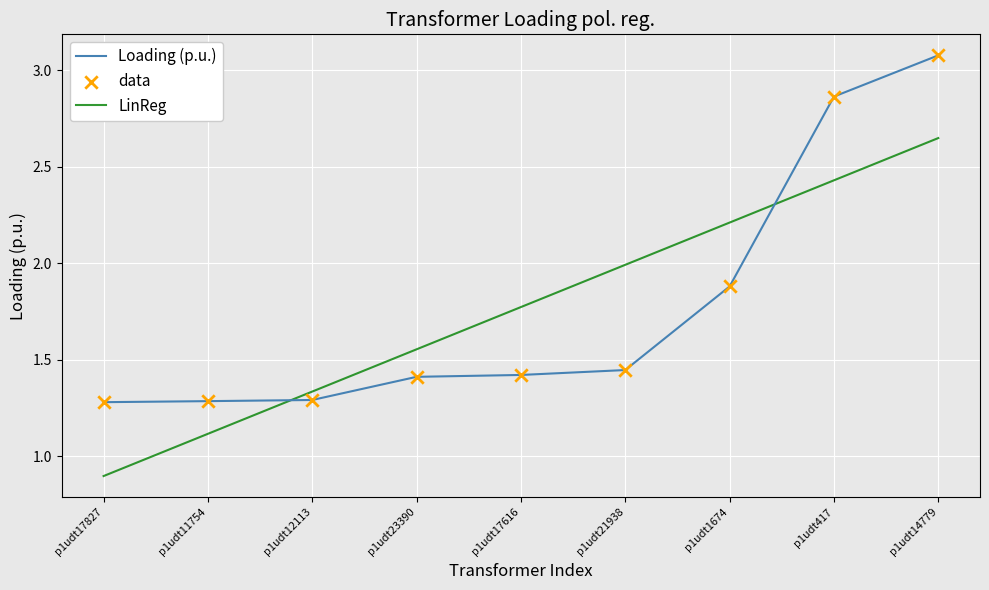

What is the total value across all series at p1udt1674?

4.1